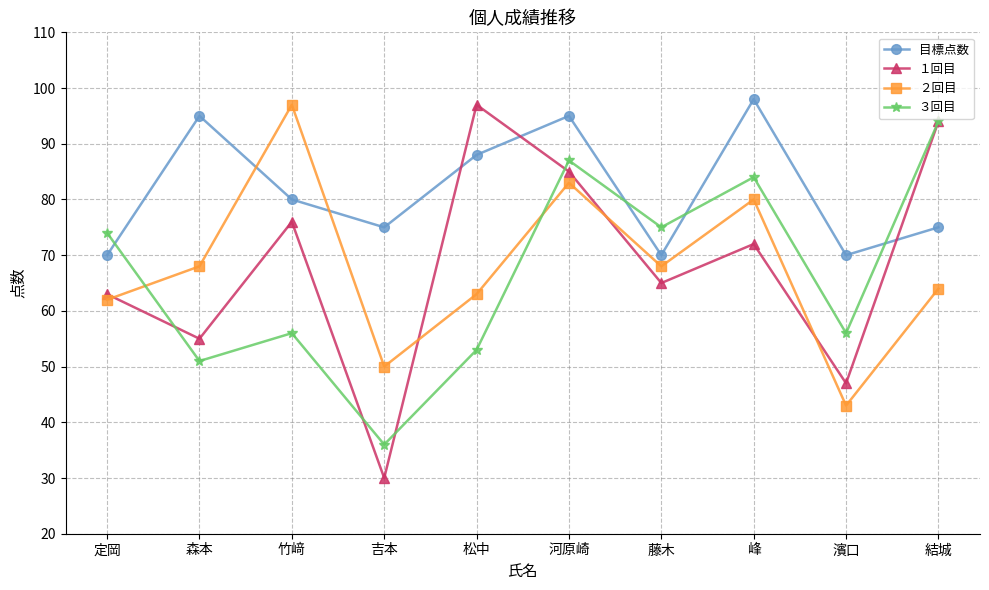

Reading left to right, list all the values displayed in this chart.

目標点数: 70	95	80	75	88	95	70	98	70	75
１回目: 63	55	76	30	97	85	65	72	47	94
２回目: 62	68	97	50	63	83	68	80	43	64
３回目: 74	51	56	36	53	87	75	84	56	94